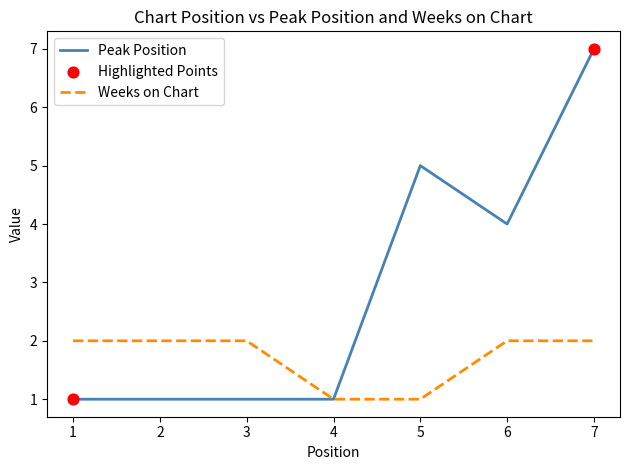

What is the total value across all series at 3?

3